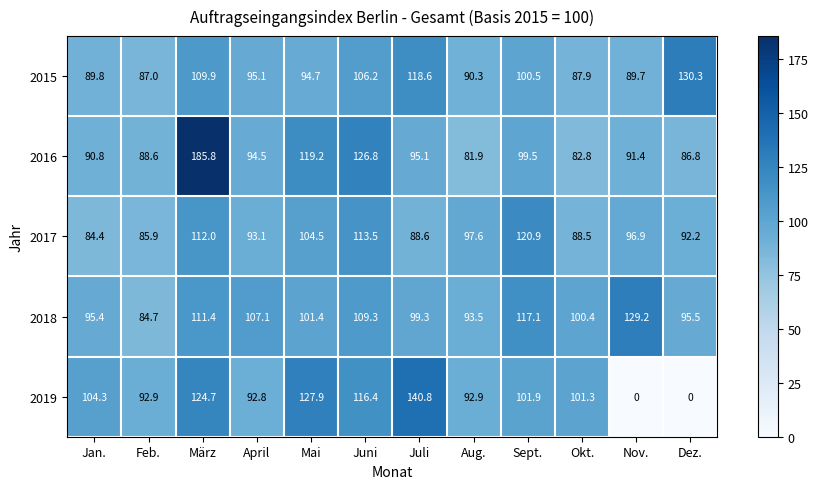

What is the highest value of the 2016 series?

185.8